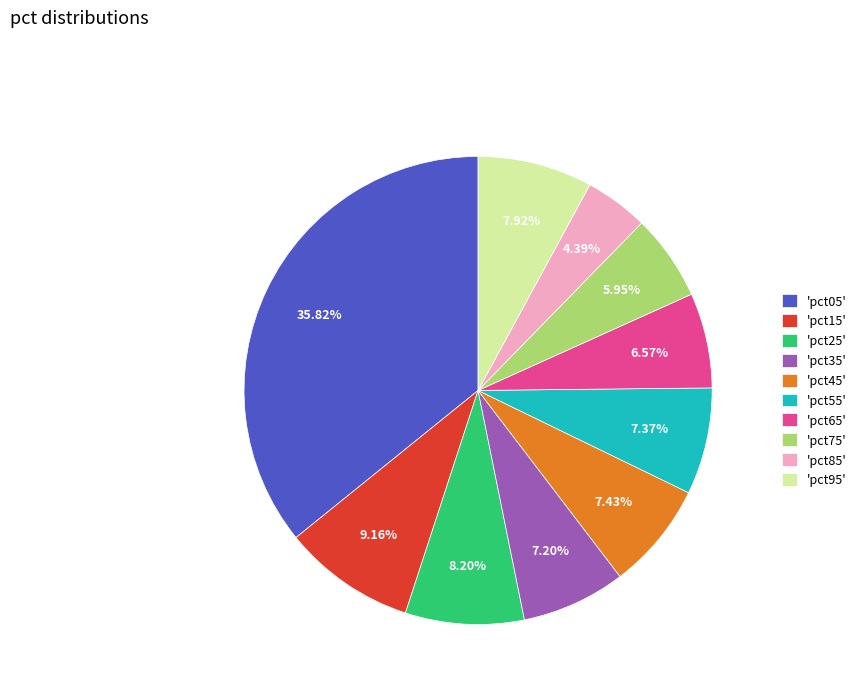

Is the sum of 'pct25' and 'pct35' greater than half?

No